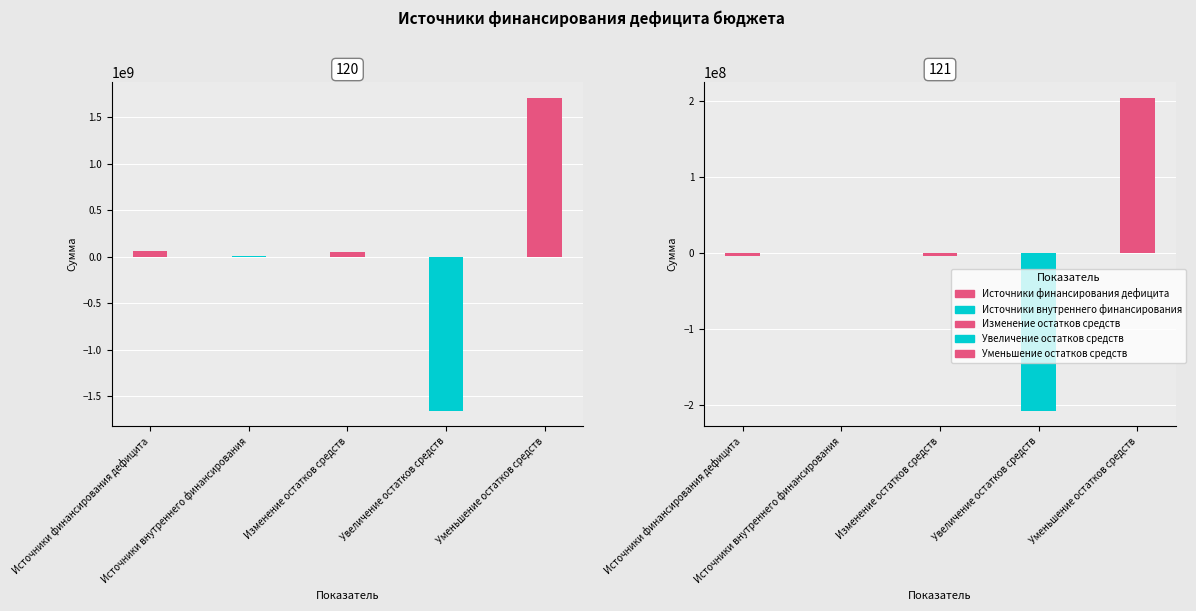

What is the label of the 1st bar from the right?

Уменьшение остатков средств